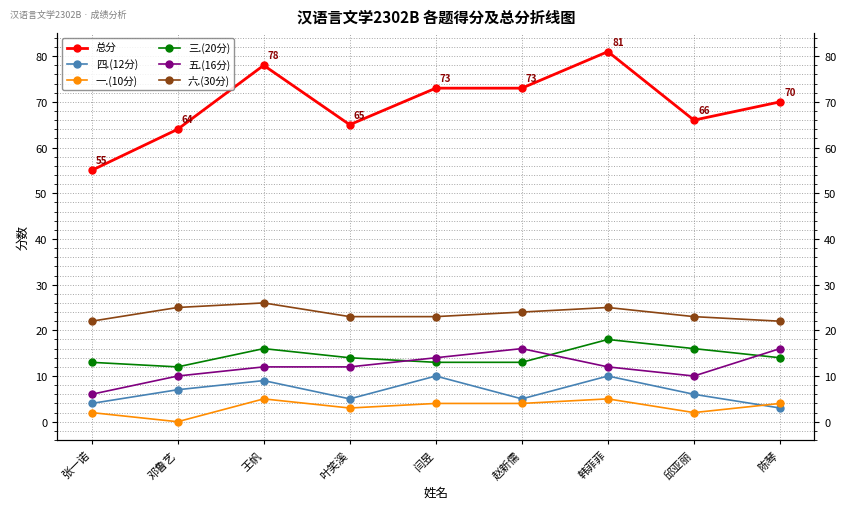

What is the greatest value displayed?

81